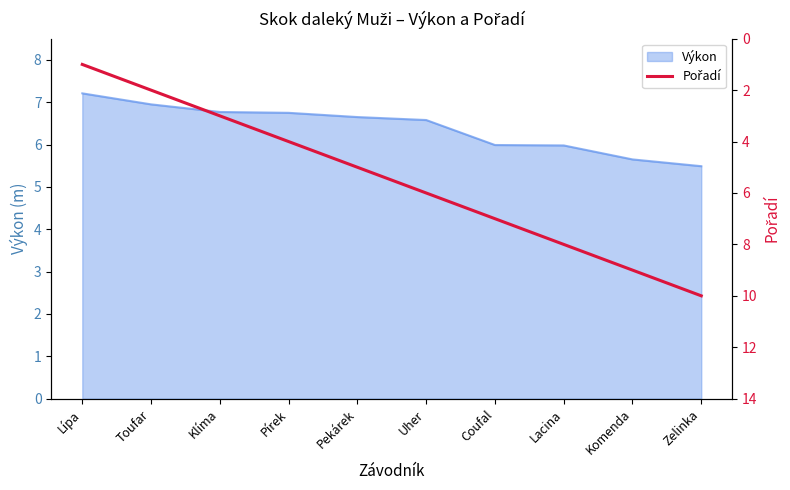

What value does the Výkon series have at Coufal?

6.0